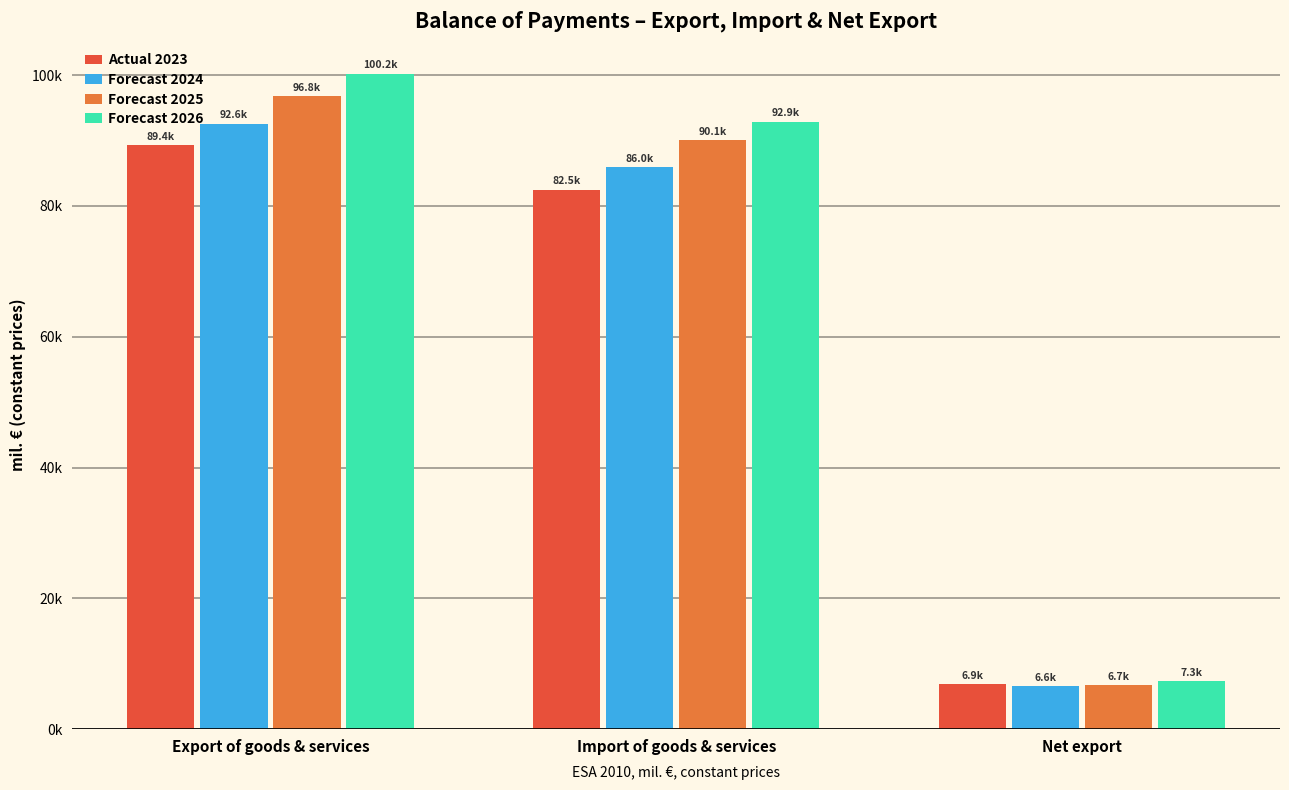

What are all the series names shown in the legend?

Actual 2023, Forecast 2024, Forecast 2025, Forecast 2026